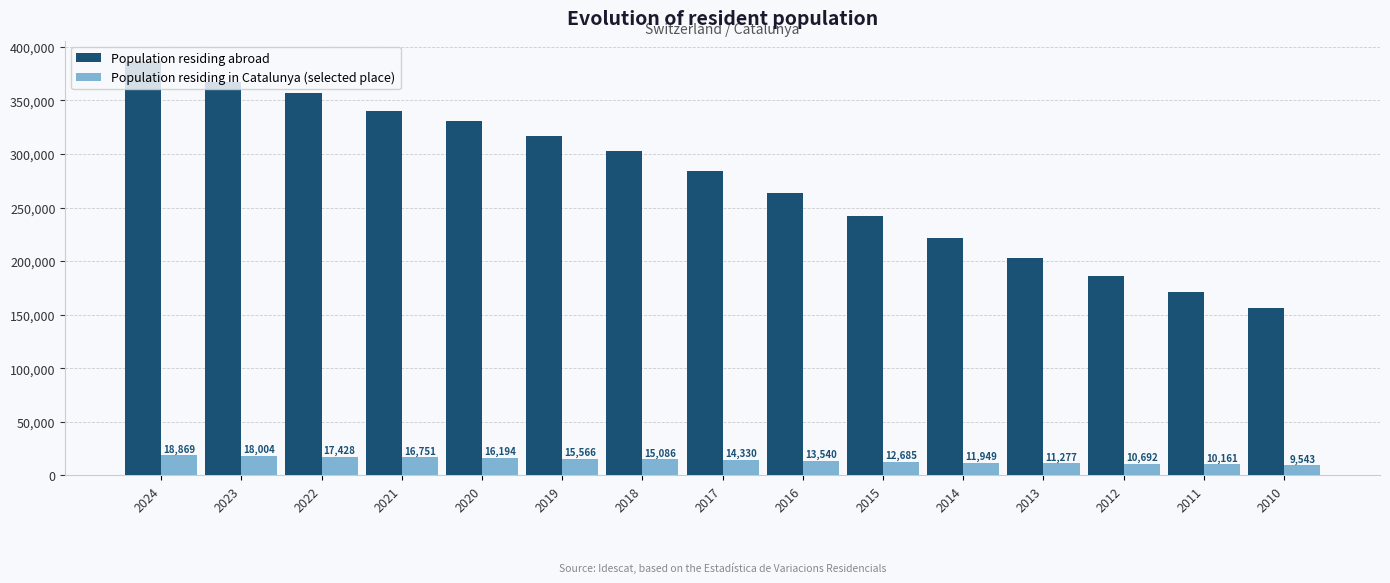

What is the sum of all Population residing abroad values?

4130020